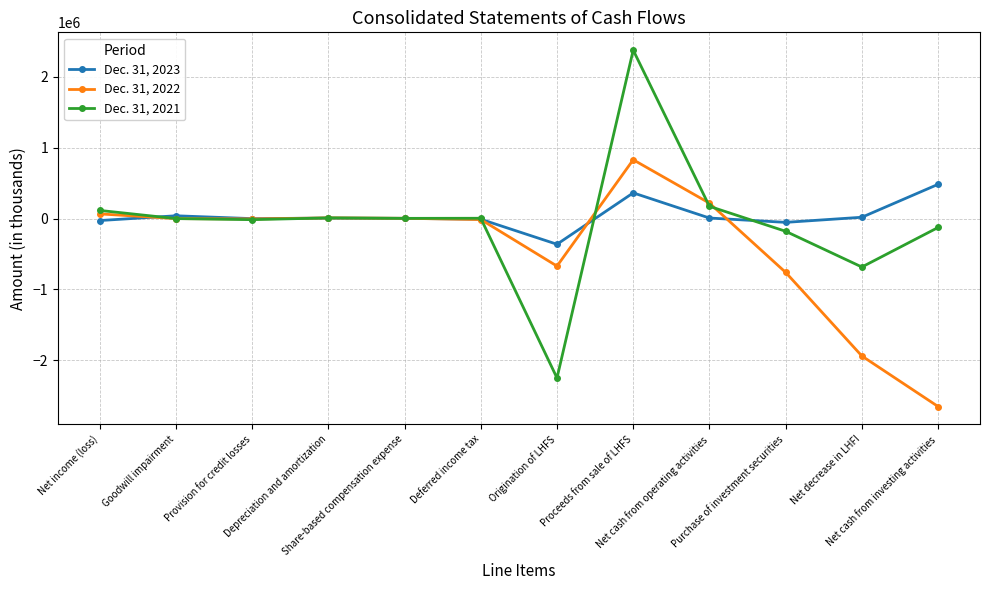

Rank the series by their average value, from highest to lowest.

Dec. 31, 2023, Dec. 31, 2021, Dec. 31, 2022